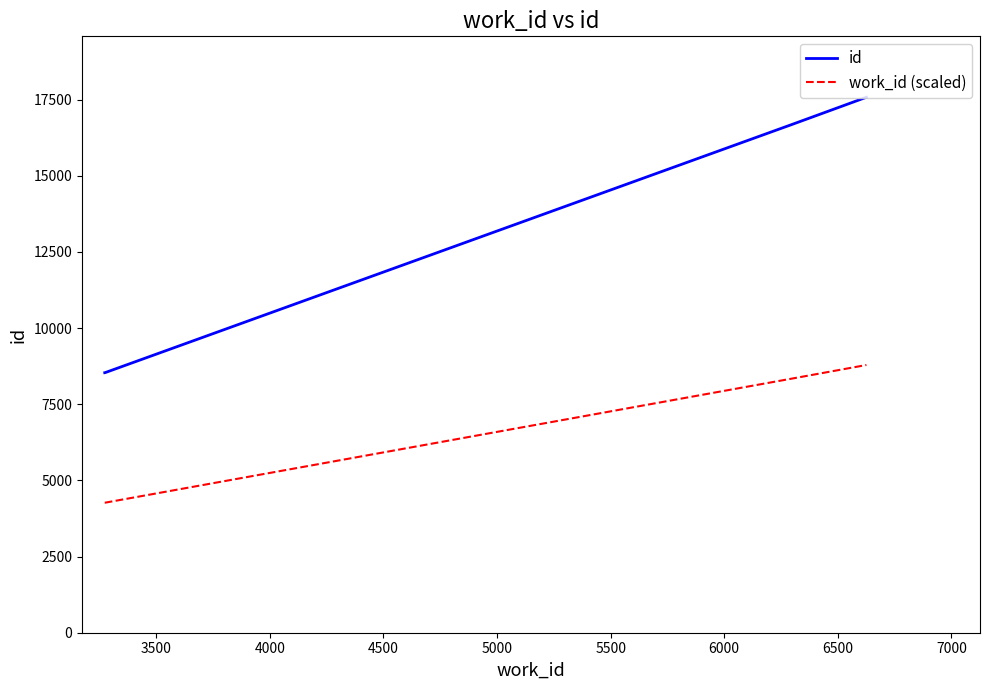

Count the number of categories in the chart.

4